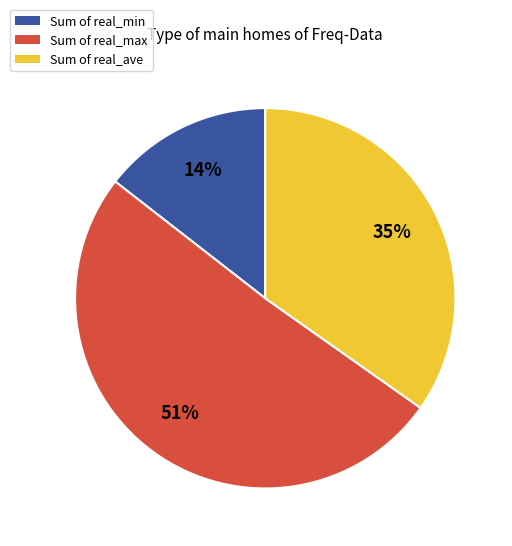

Is there a majority slice in this chart?

Yes